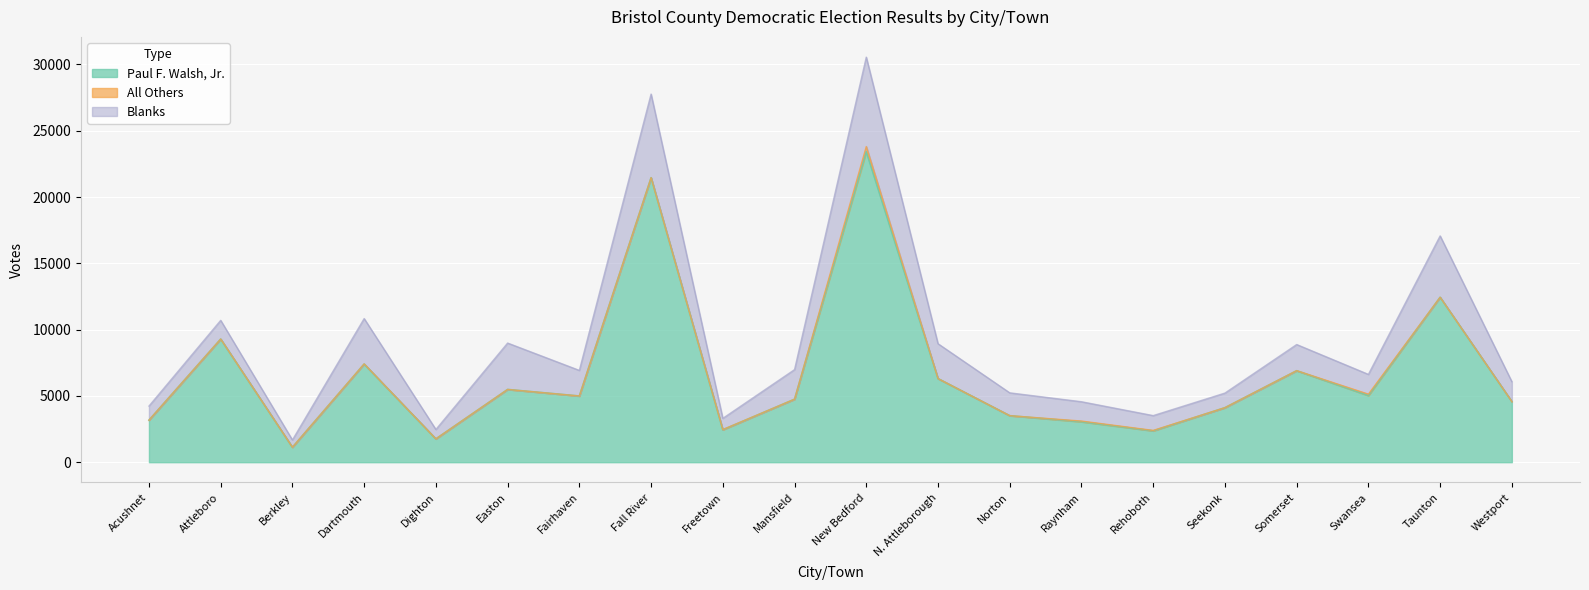

True or false: Blanks and All Others cross at least once.

False